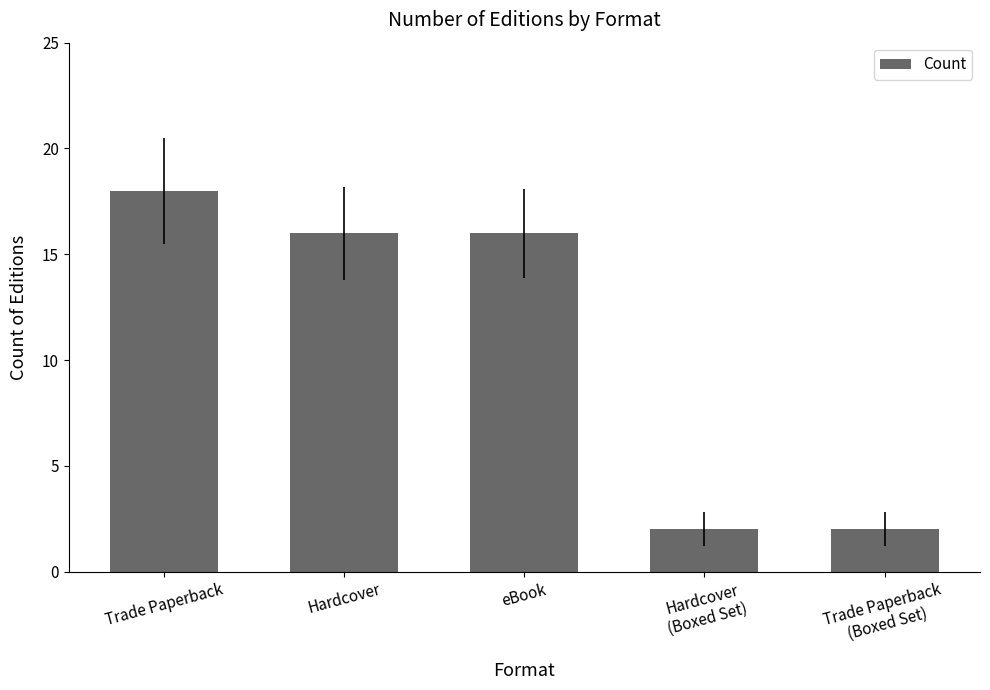

What is the change in value from Hardcover to Hardcover
(Boxed Set)?

-14